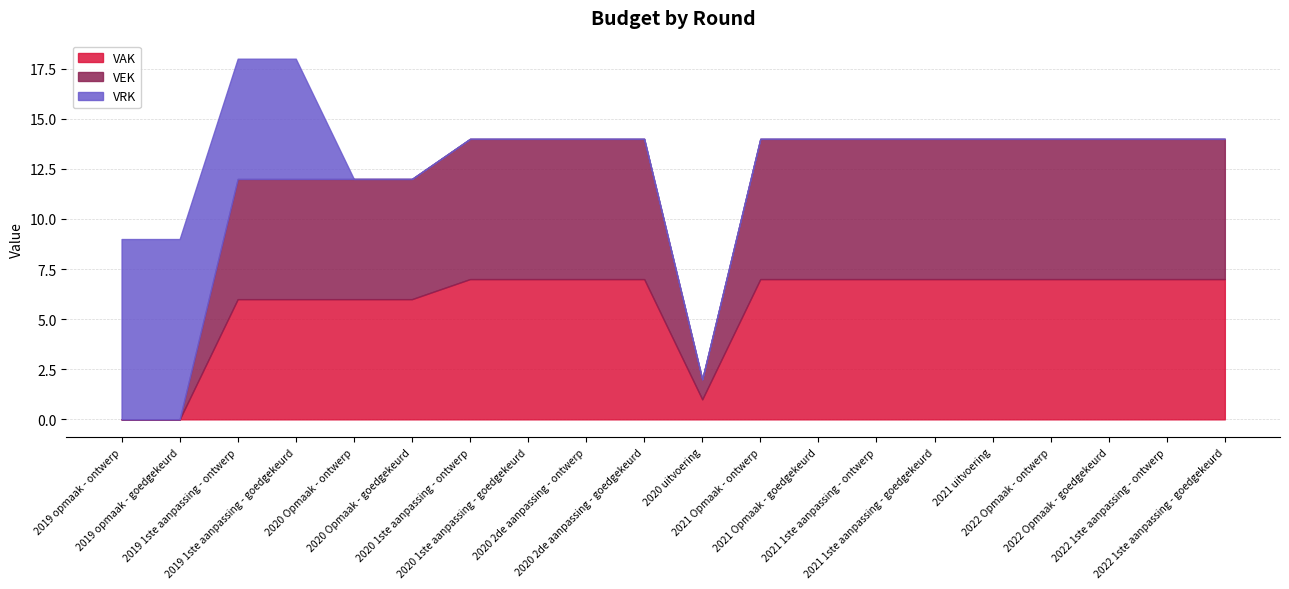

How many VAK values are between 6 and 7?

17